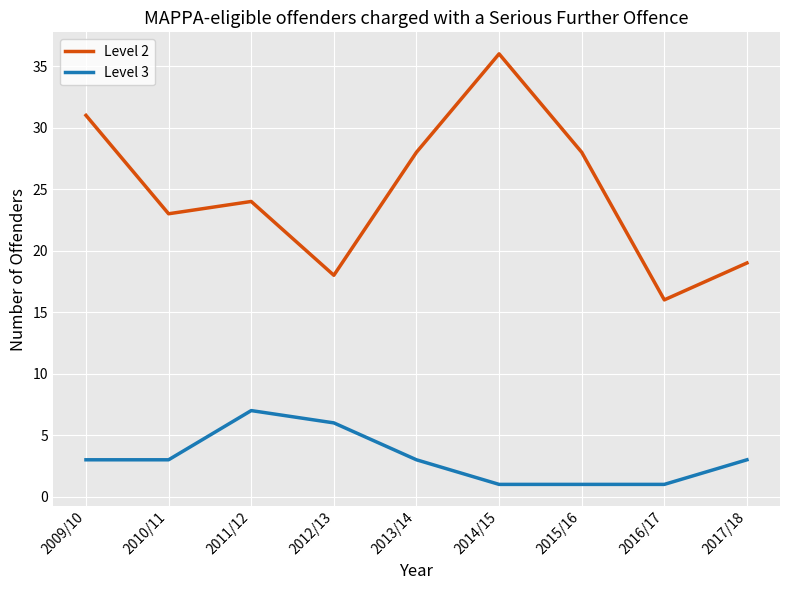

What is the total value across all series at 2017/18?

22